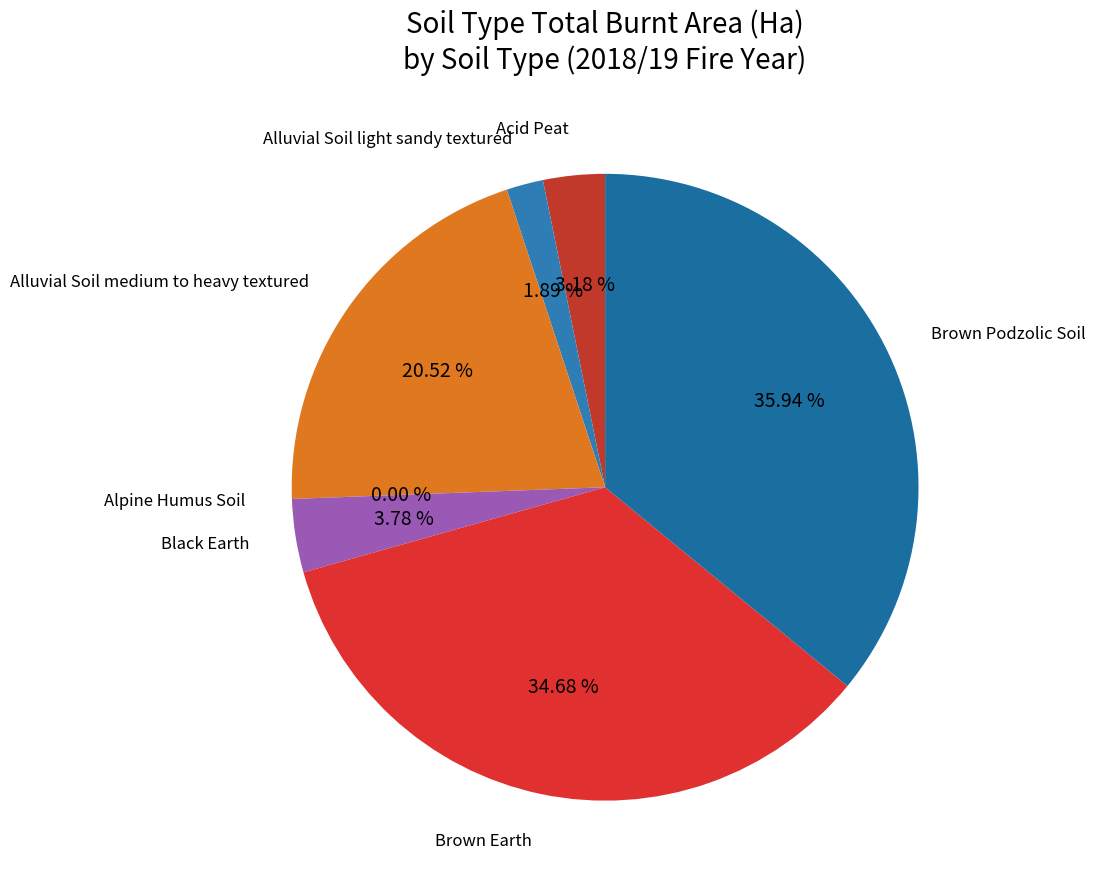

To the nearest percent, what percentage of the pie is Brown Podzolic Soil?

36%